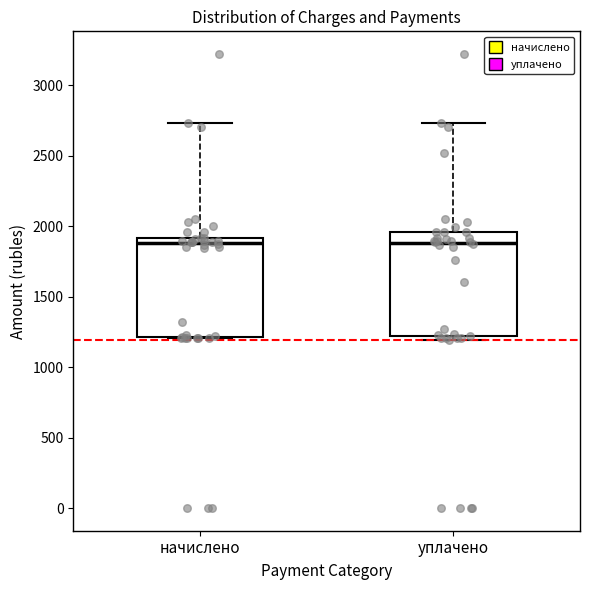

Reading left to right, transcribe this box plot: for each box, give where its median line is, the range the box spans, and where its two whiskers end, as read against the y-axis. The values are not printed on the chart, so give them approximately, as read against the axis.

начислено: median 1900 (just below the box's upper edge), box 1200 to 1900, whiskers 1200 to 2750
уплачено: median 1900, box 1200 to 1950, whiskers 1200 (just below the box's lower edge) to 2750